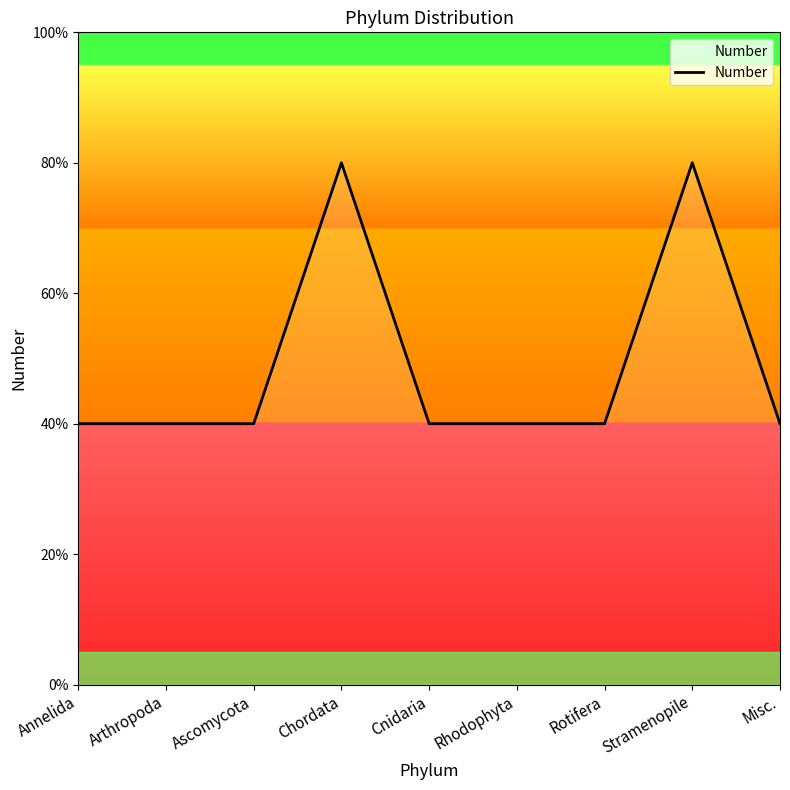

Does the chart have visible grid lines?

No